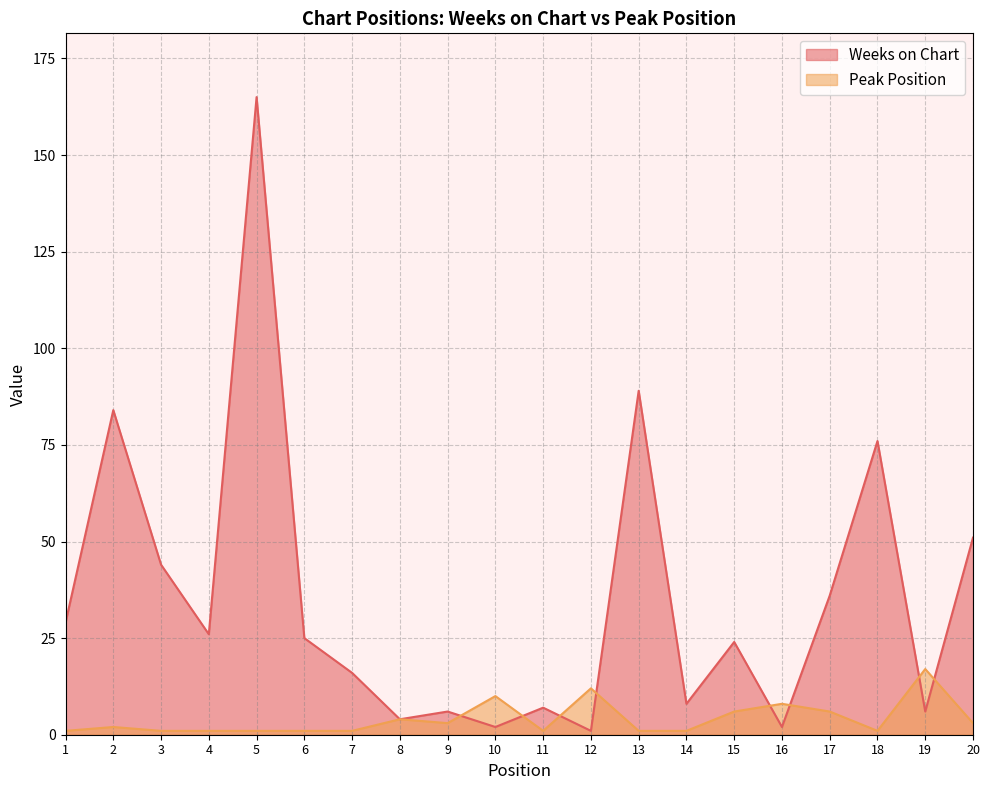

Rank the series by their maximum value, from lowest to highest.

Peak Position, Weeks on Chart